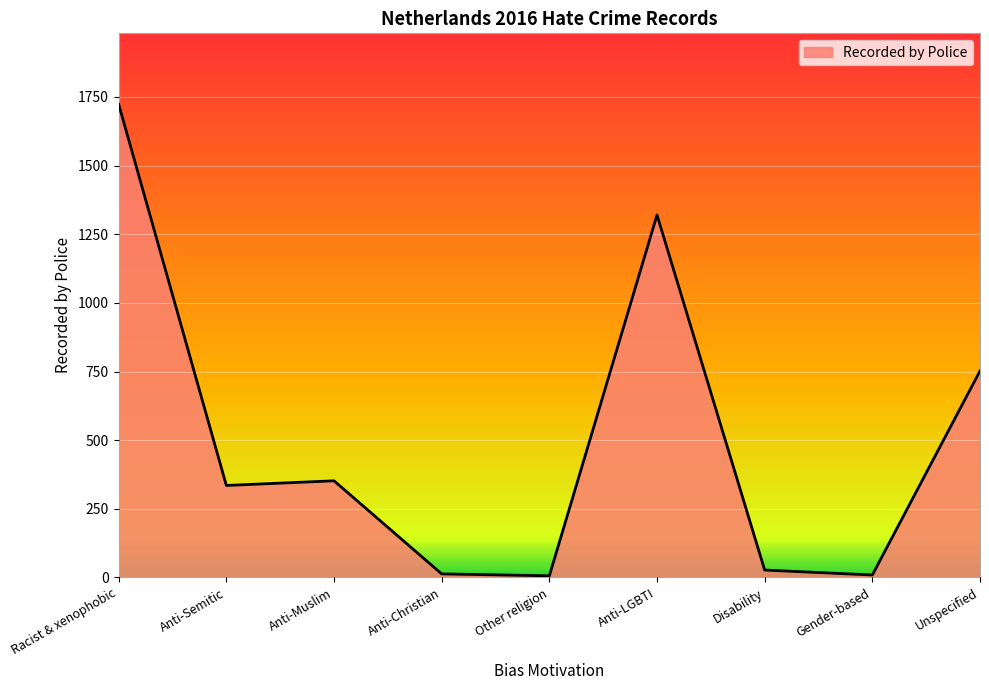

True or false: the data shows 13 at Anti-Christian.

True